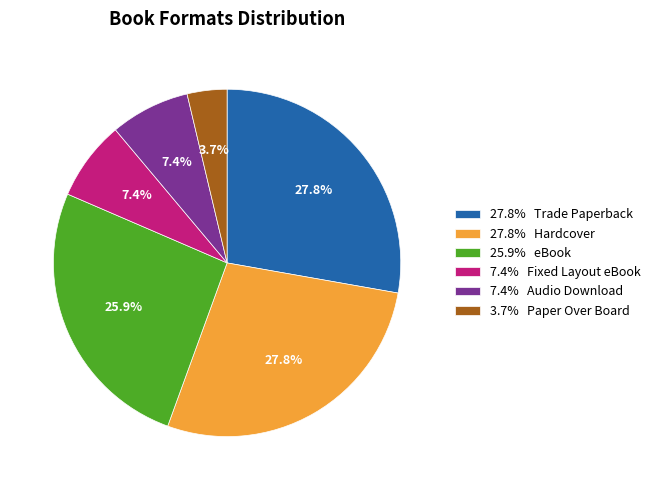

Is there any slice that represents more than half of the pie?

No